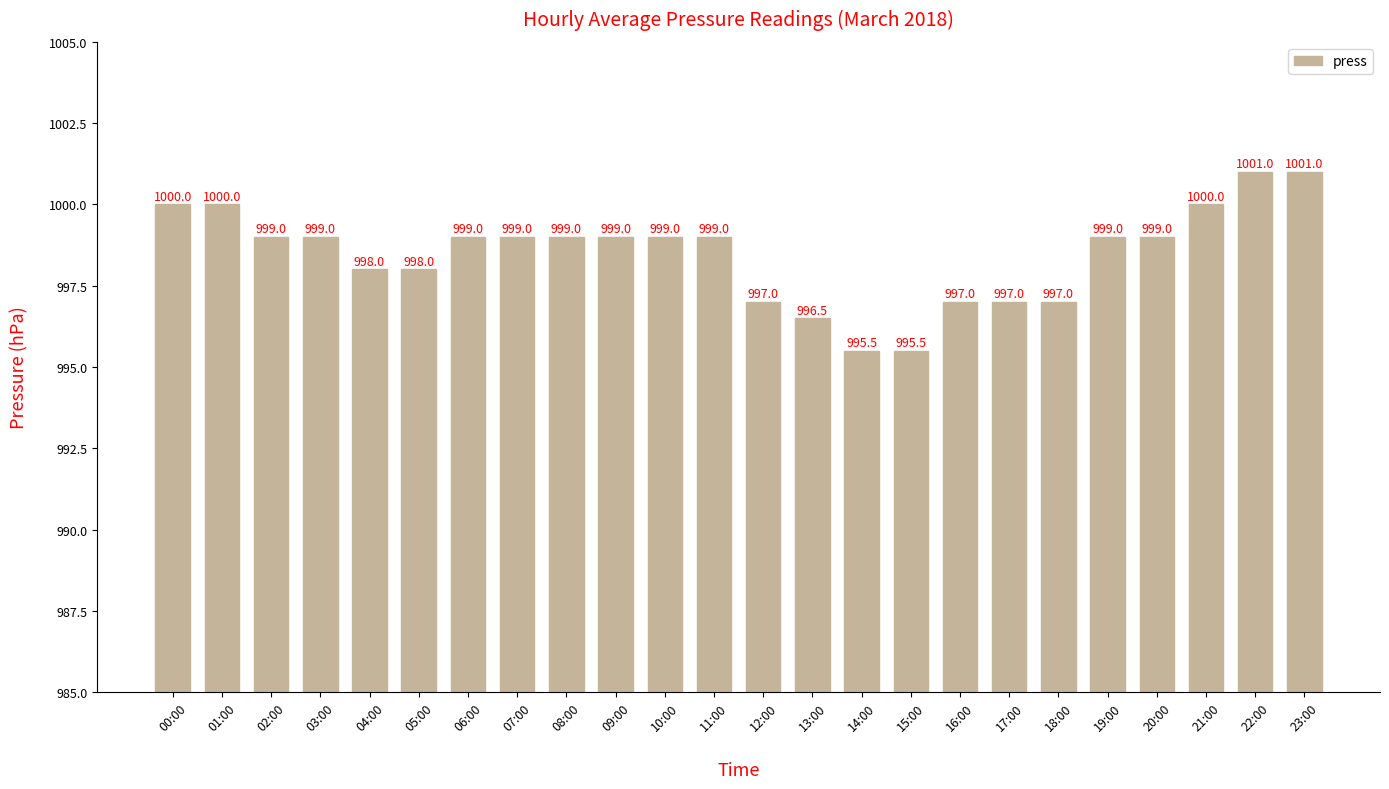

What is the difference between the maximum and minimum values?

5.5